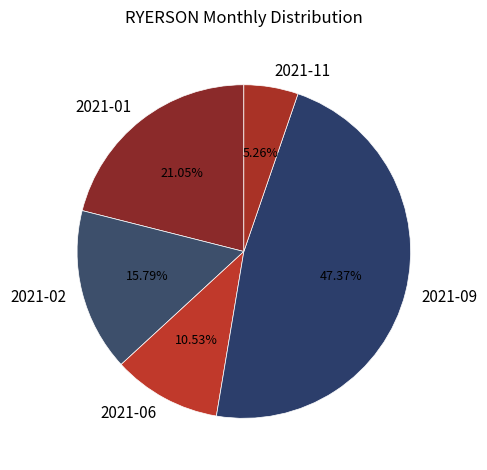

To the nearest percent, what is the average slice percentage?

20%